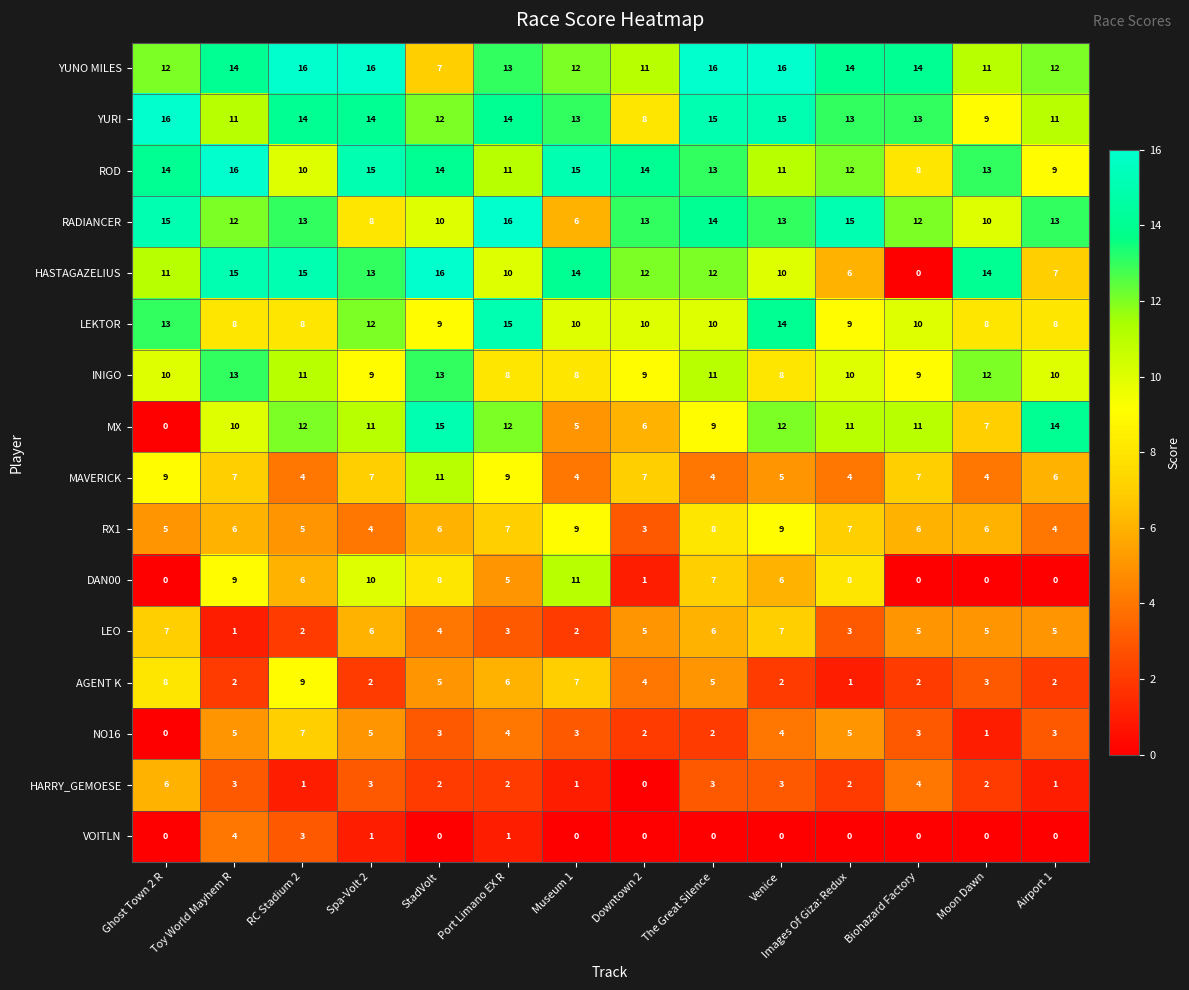

What is the difference between the maximum and minimum values in the LEKTOR series?

7